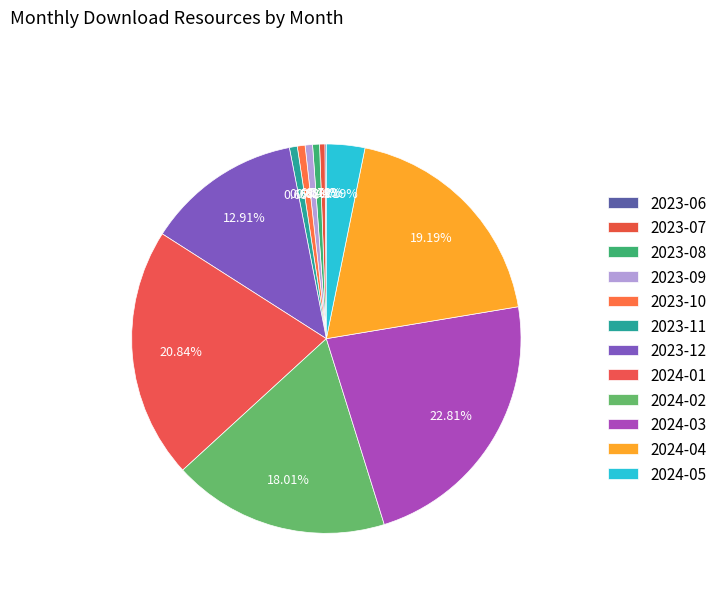

How many slices are in this pie chart?

12